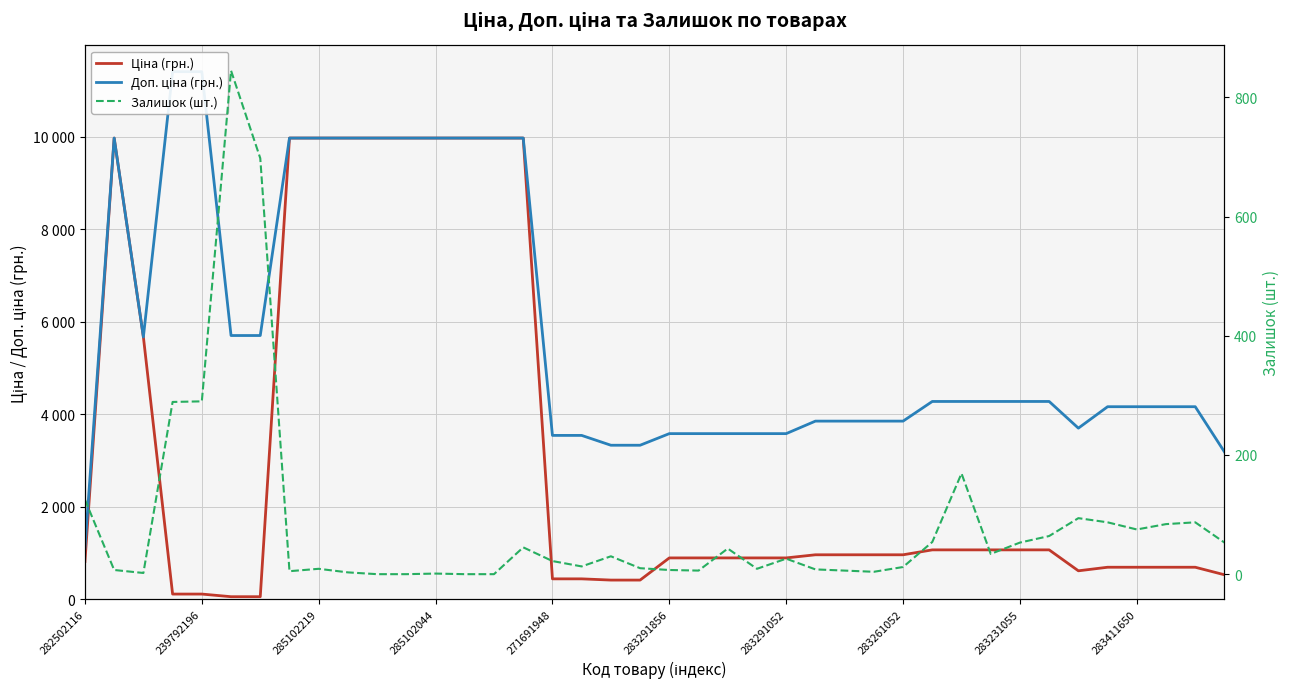

At 283411650, list the series in order from smallest to largest.

Залишок (шт.), Ціна (грн.), Доп. ціна (грн.)